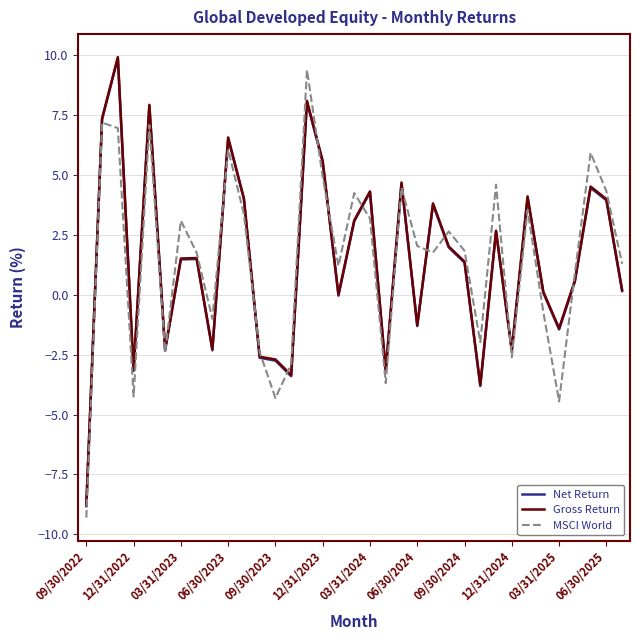

What is the maximum value shown in the chart?

9.9